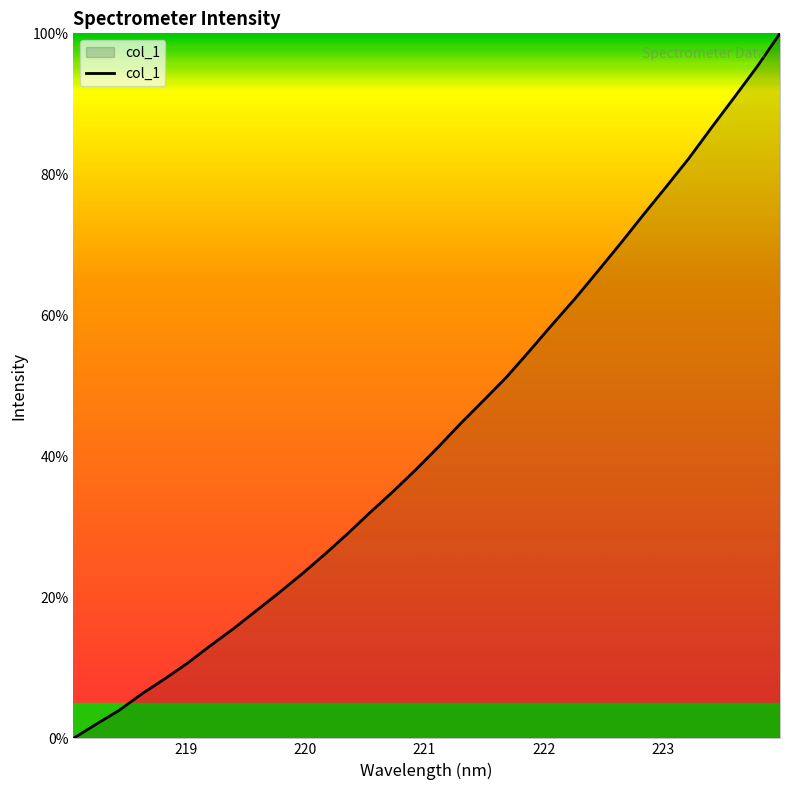

What is the difference between the maximum and minimum values?

100.0